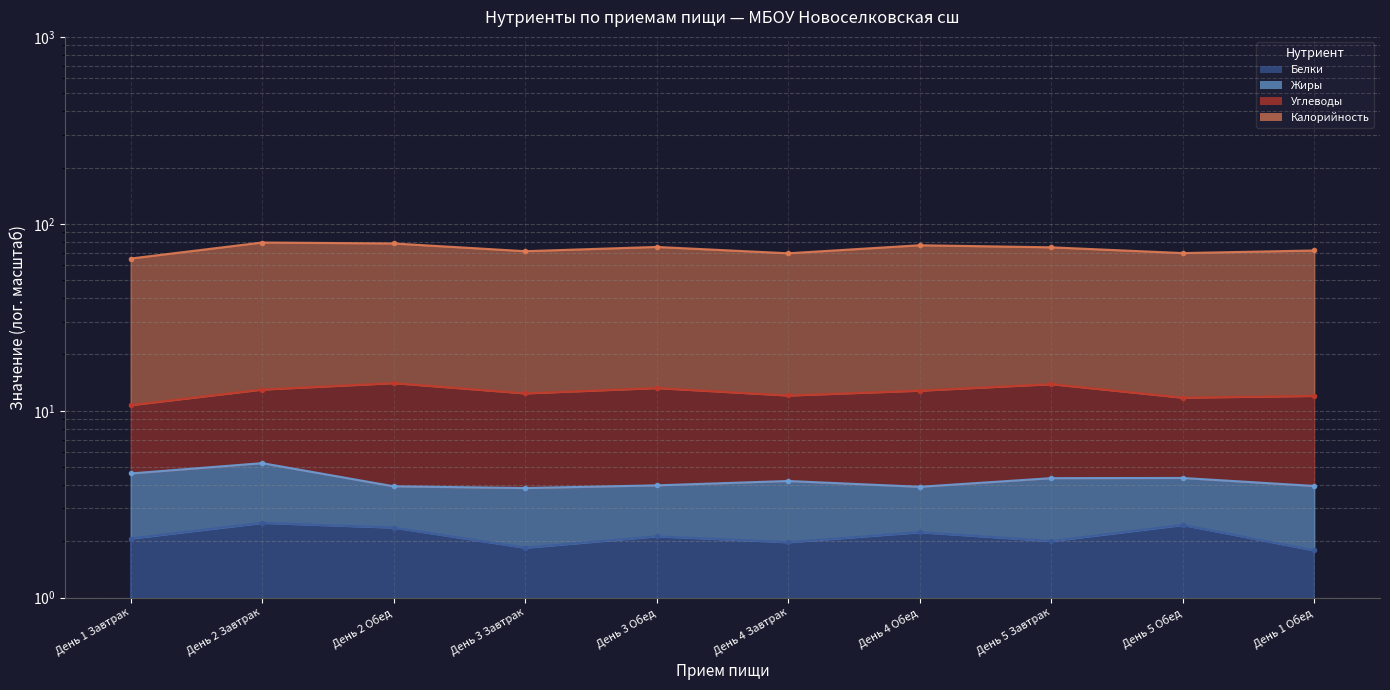

What is the maximum value for Калорийность?

79.4